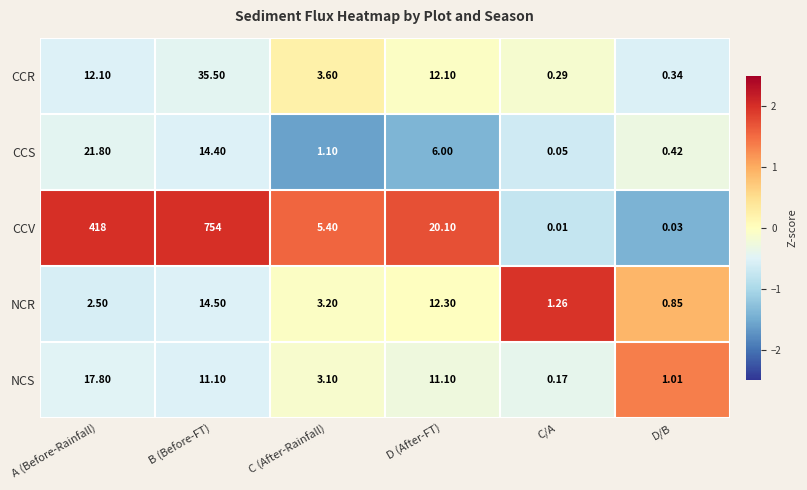

At which label does NCS reach its minimum?

C/A